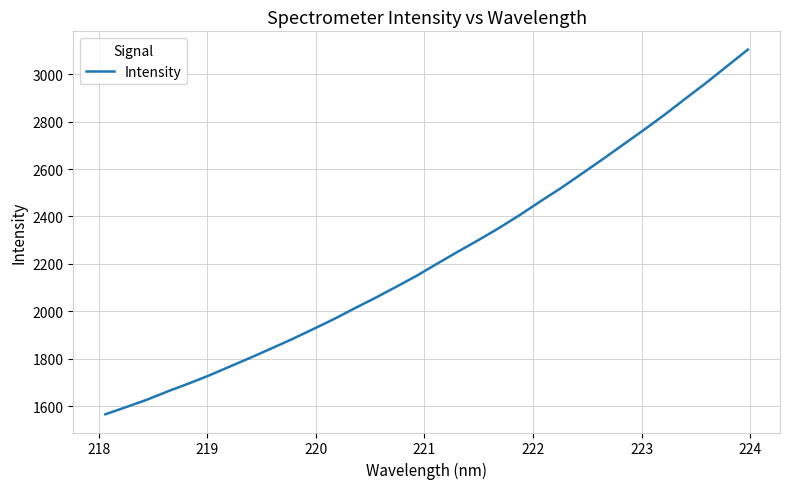

What is the greatest value displayed?

3103.7